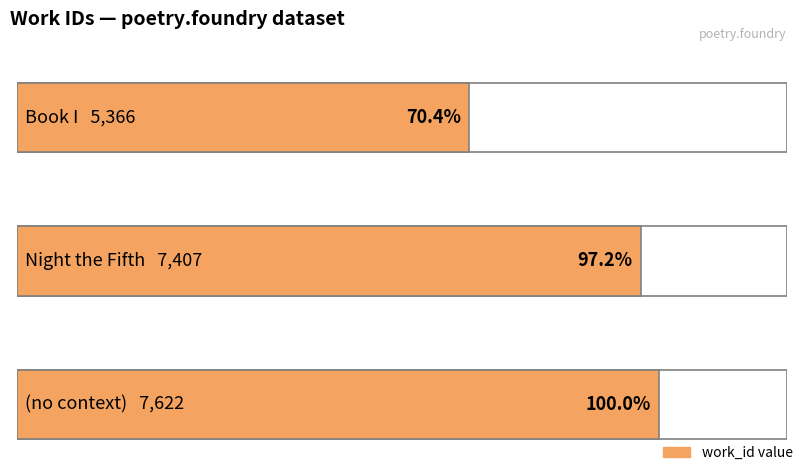

What is the difference between the maximum and minimum values?

2256